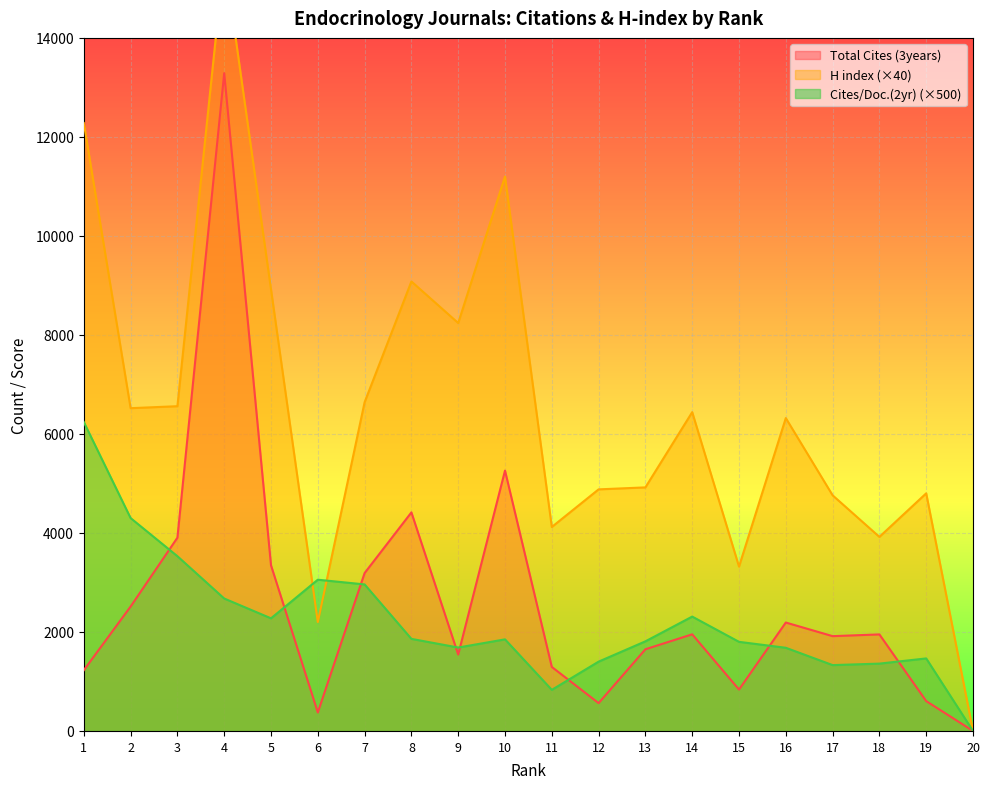

How many lines are shown in the chart?

3